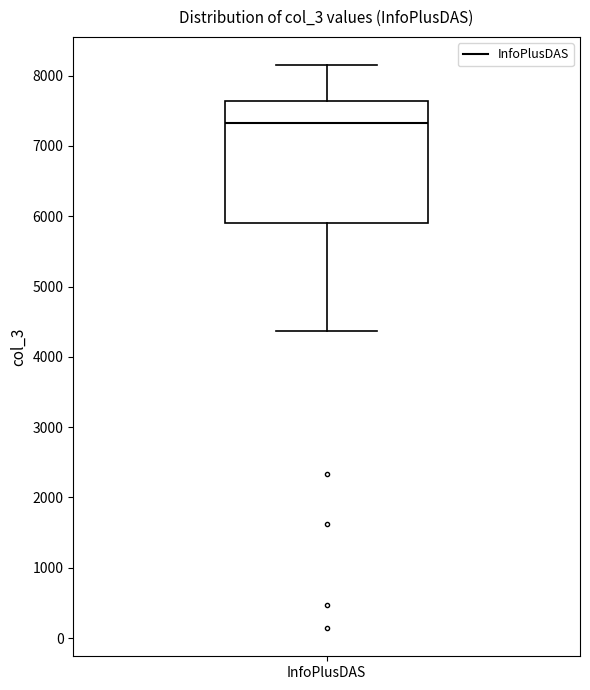

Read this box plot against the y-axis: the position of the median line, the range covered by the box, and the ends of both whiskers. The values are not printed on the chart, so give them approximately, as read against the axis.

median 7300, box 5900 to 7600, whiskers 4400 to 8200